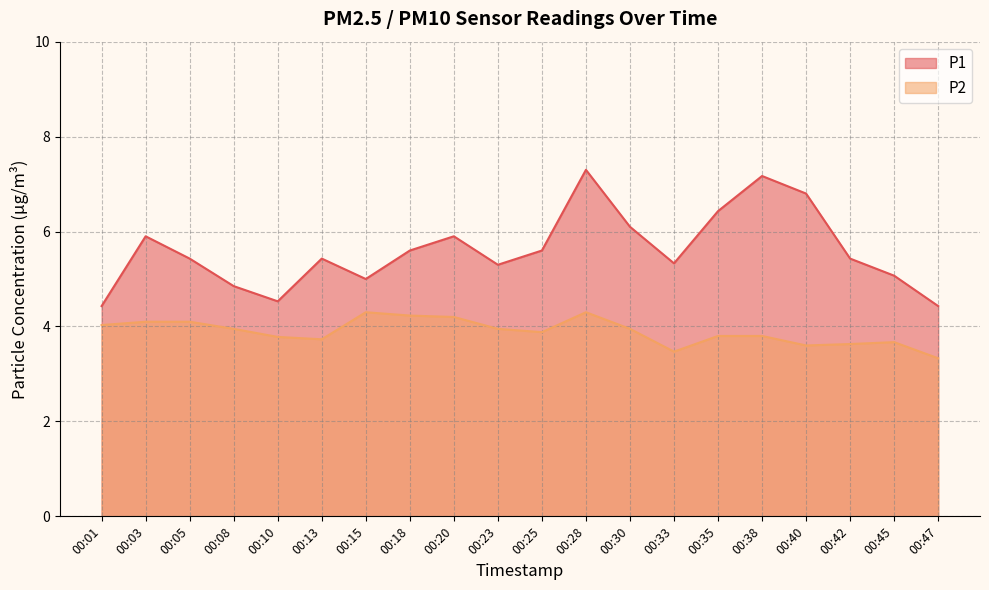

Reading left to right, transcribe all the data shown in this chart.

P1: 4.4	5.9	5.4	4.8	4.5	5.4	5.0	5.6	5.9	5.3	5.6	7.3	6.1	5.3	6.4	7.2	6.8	5.4	5.1	4.4
P2: 4.0	4.1	4.1	4.0	3.8	3.7	4.3	4.2	4.2	4.0	3.9	4.3	4.0	3.5	3.8	3.8	3.6	3.6	3.7	3.3